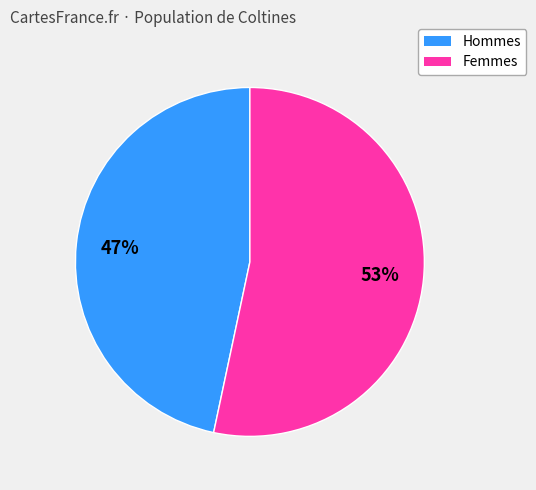

To the nearest percent, what is the average slice percentage?

50%